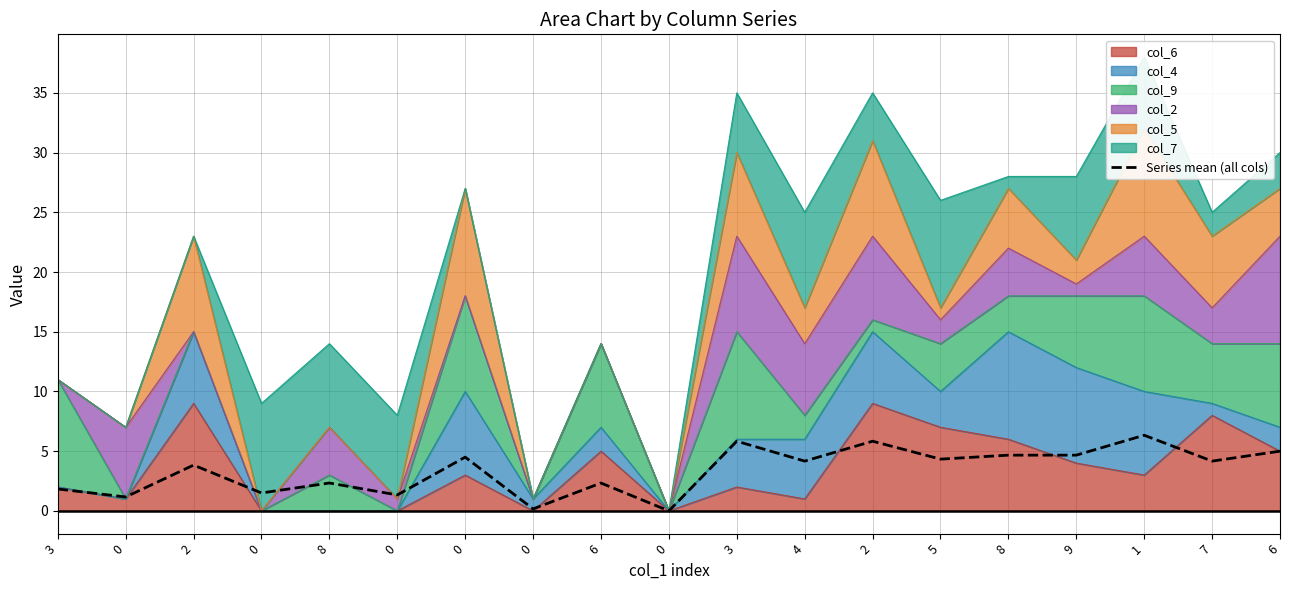

How many lines are shown in the chart?

1